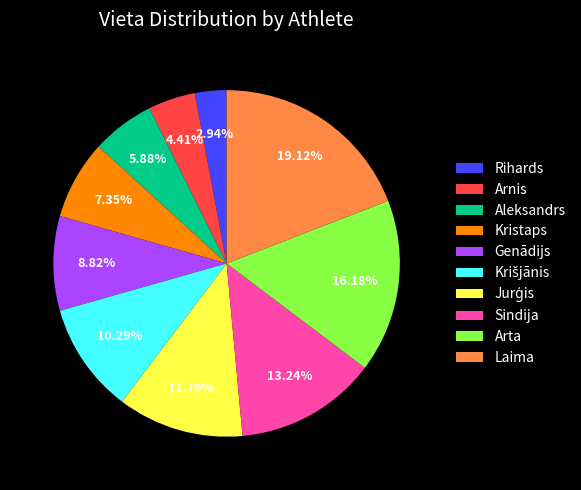

Which category has the smallest portion of the pie?

Rihards